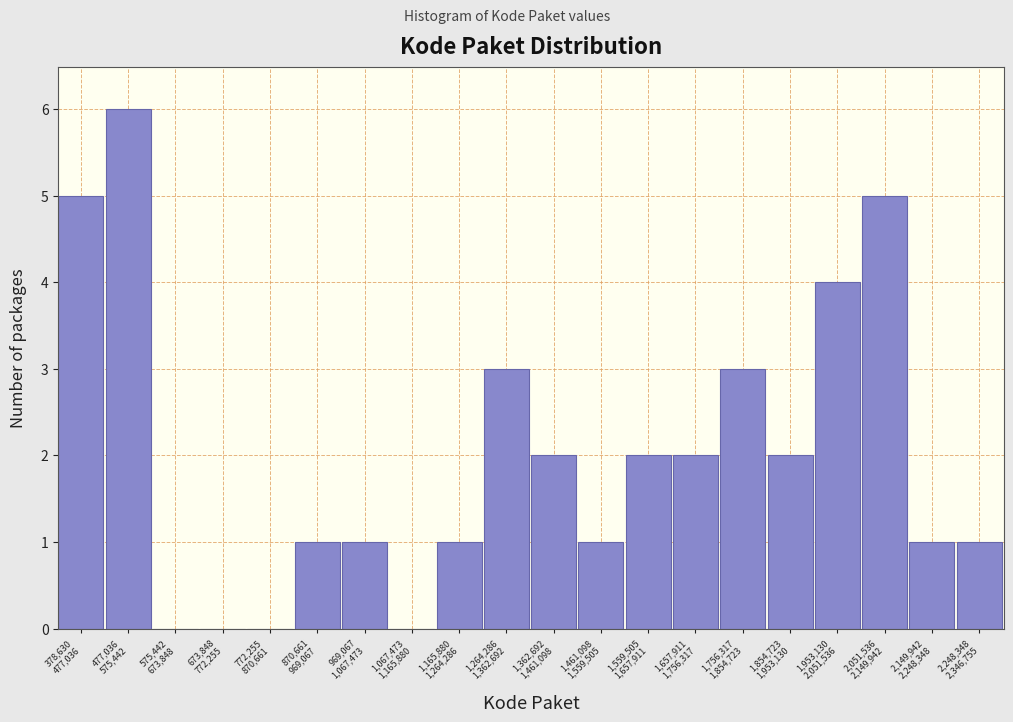

What is the maximum value shown in the chart?

6